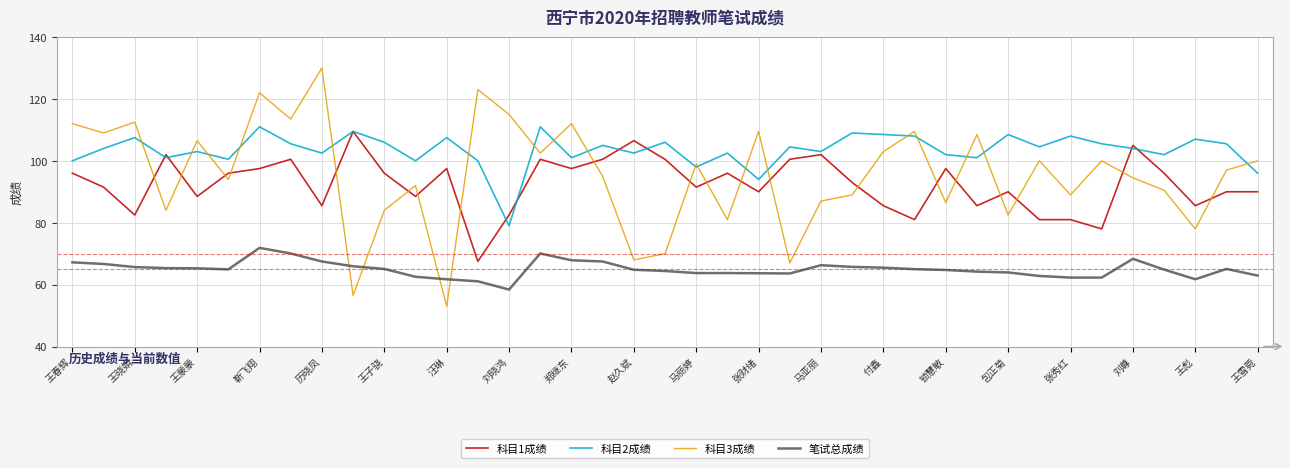

True or false: 笔试总成绩 and 科目2成绩 cross at least once.

False